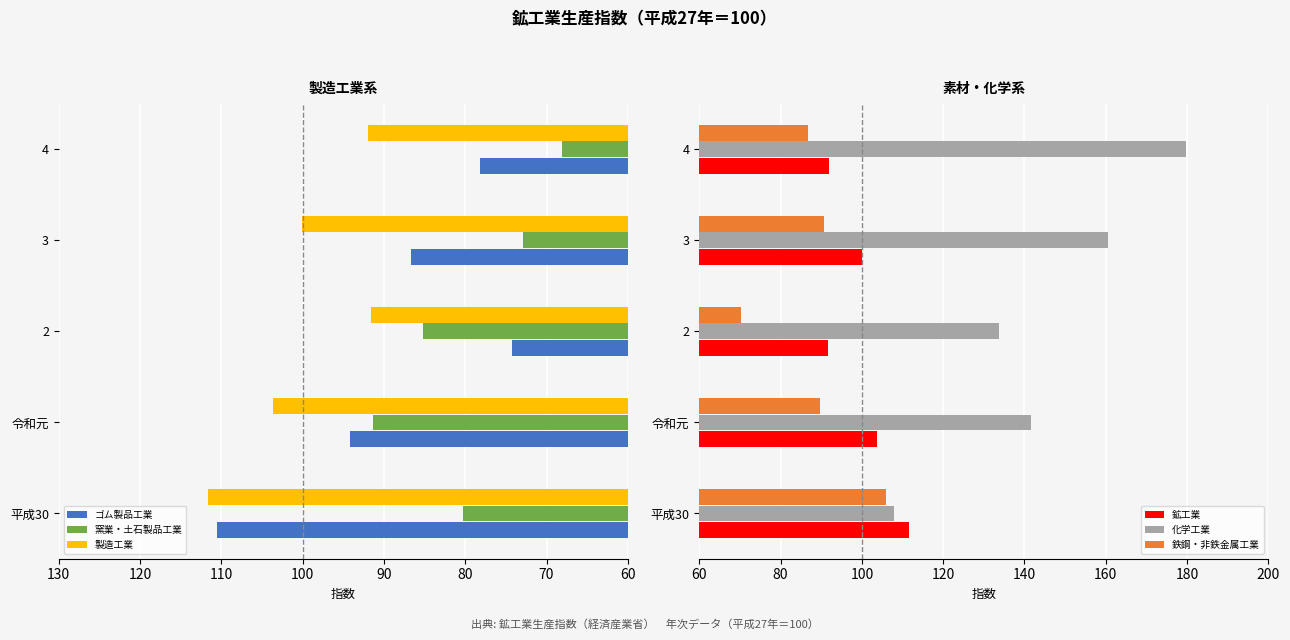

The value of 製造工業 at 3 is 100.1. True or false?

True